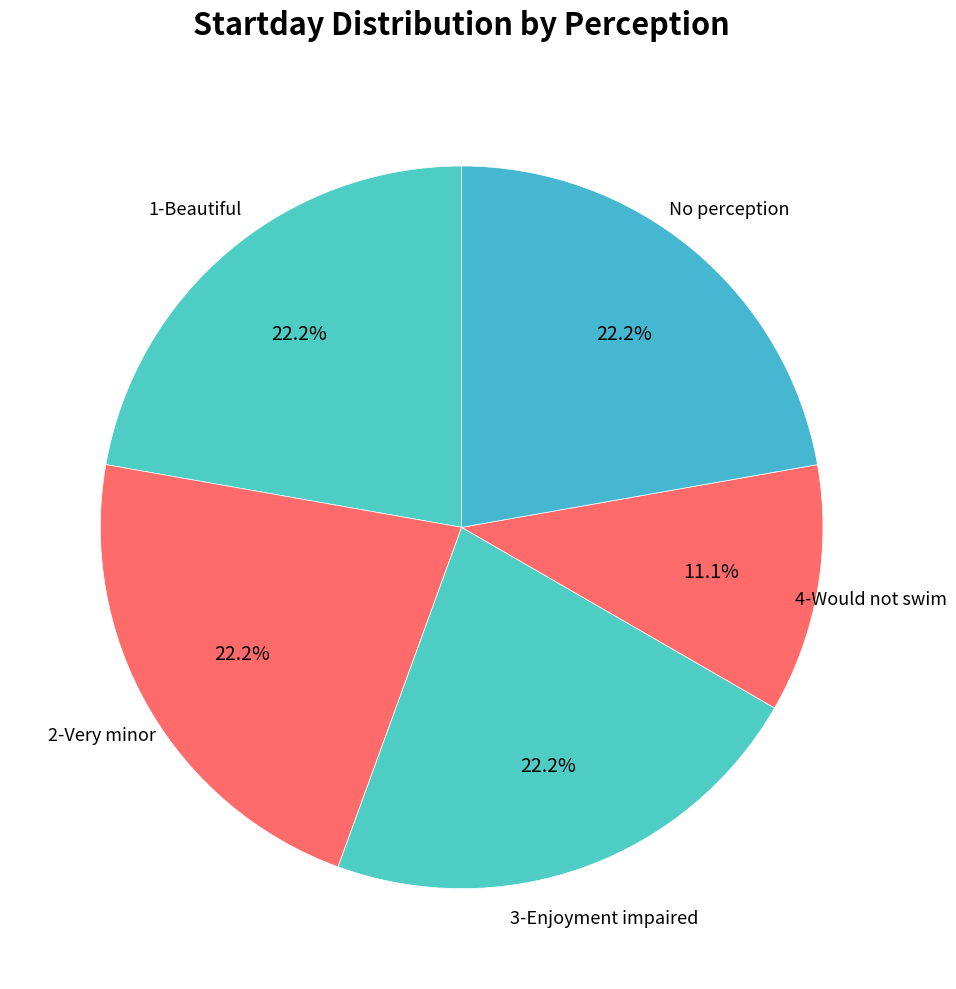

Which has a higher value, 4-Would not swim or No perception?

No perception